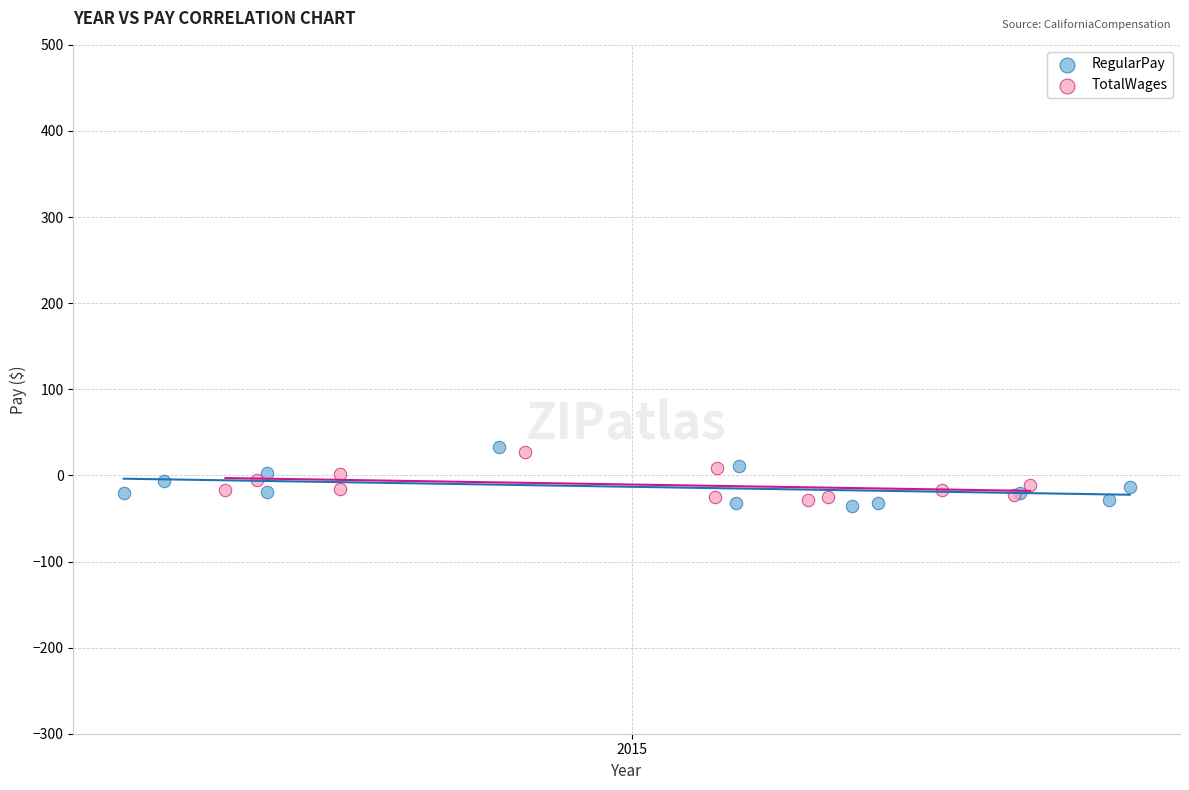

Which series reaches the minimum Y coordinate?

RegularPay